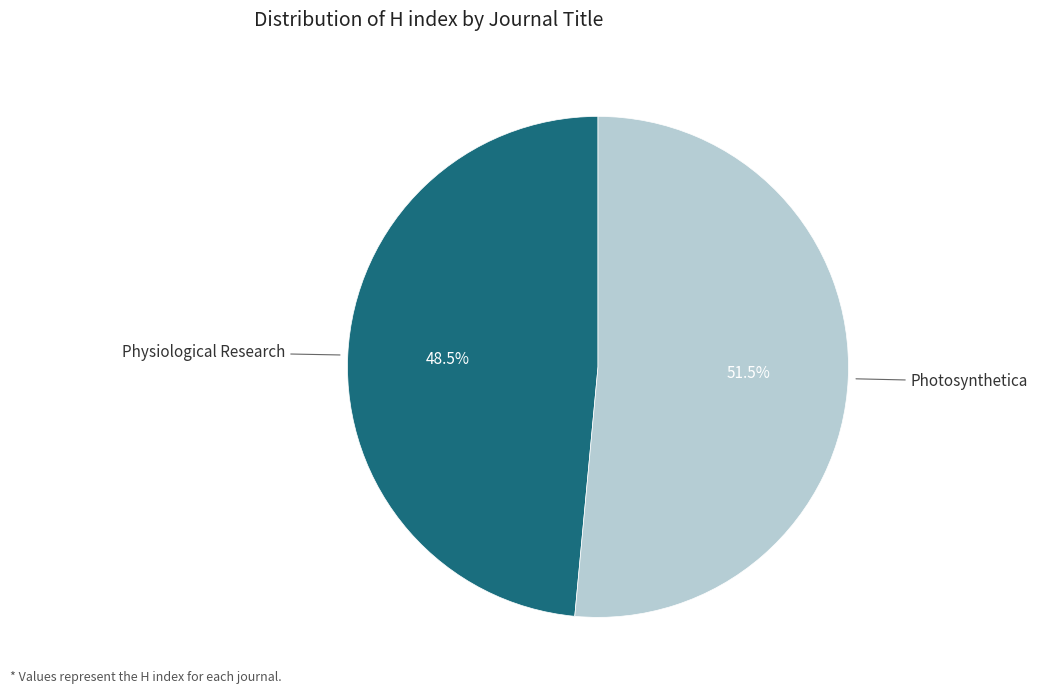

Is there any slice that represents more than half of the pie?

Yes